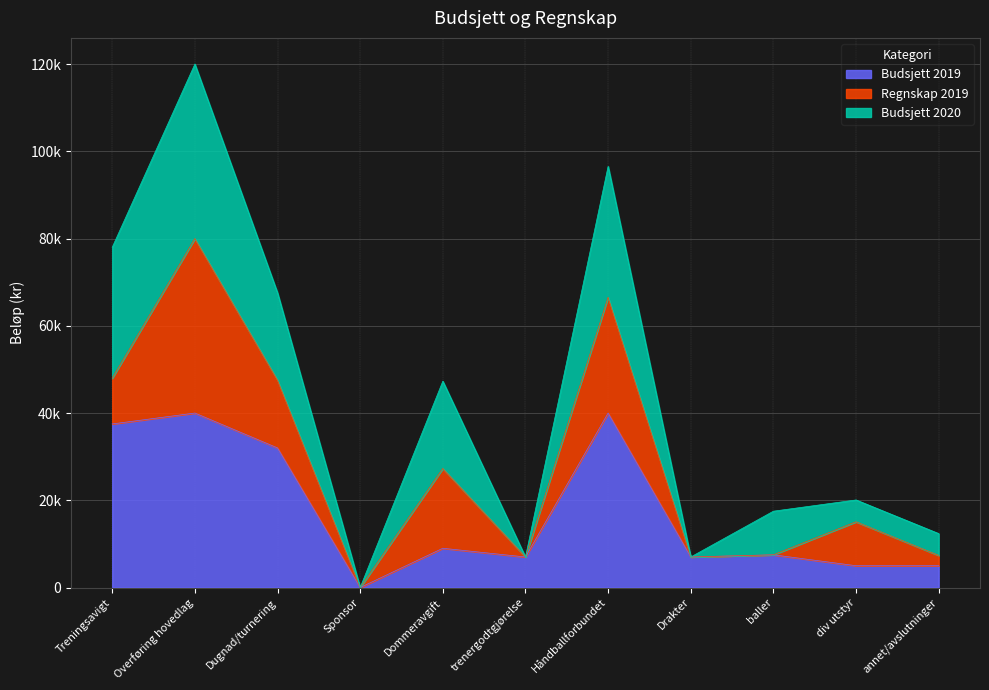

How many data points in Budsjett 2019 are less than 7500?

5